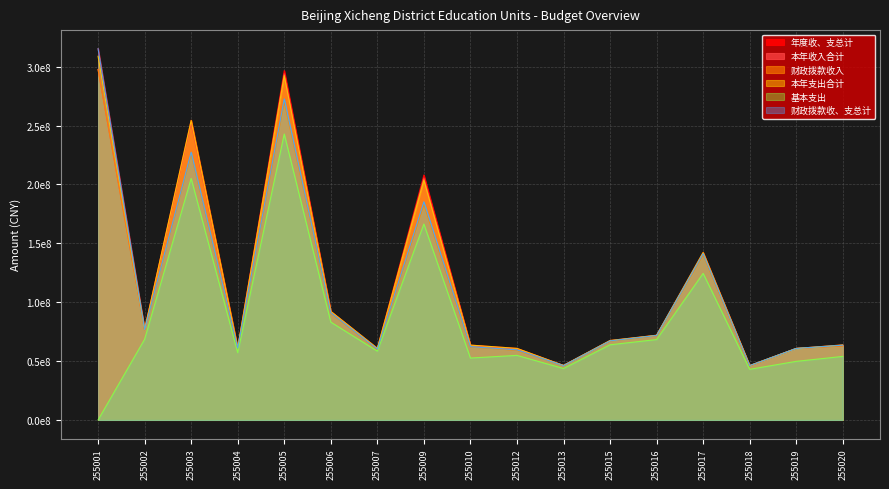

Between 255016 and 255017, which is larger?

255017